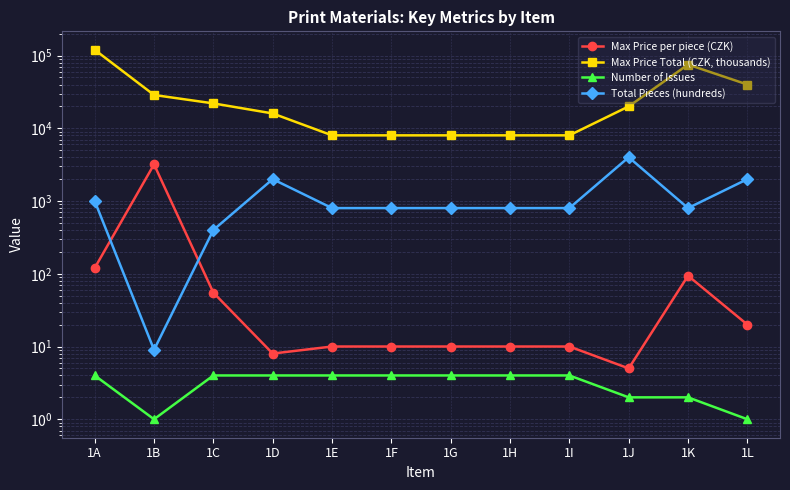

What is the value of the Max Price Total (CZK, thousands) point at the 1st from the left?

120000